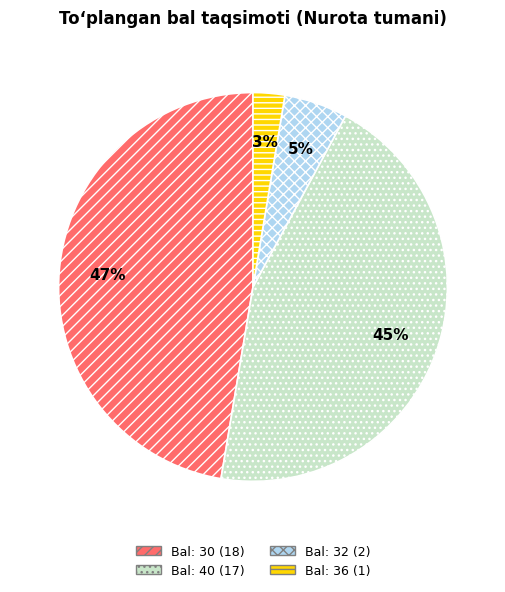

Count the number of slices in the pie.

4